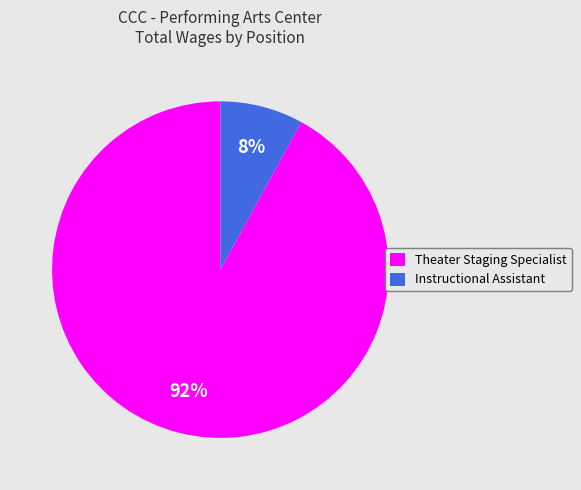

Does Theater Staging Specialist represent more than half of the total?

Yes